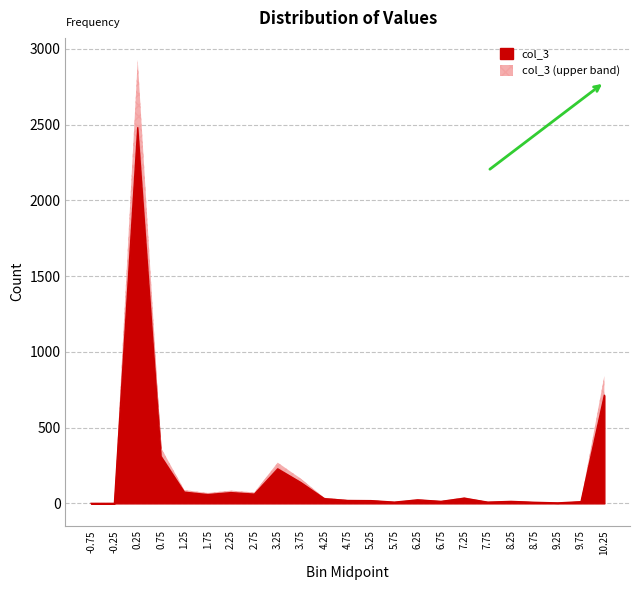

What is the label of the 14th point from the left?

5.75